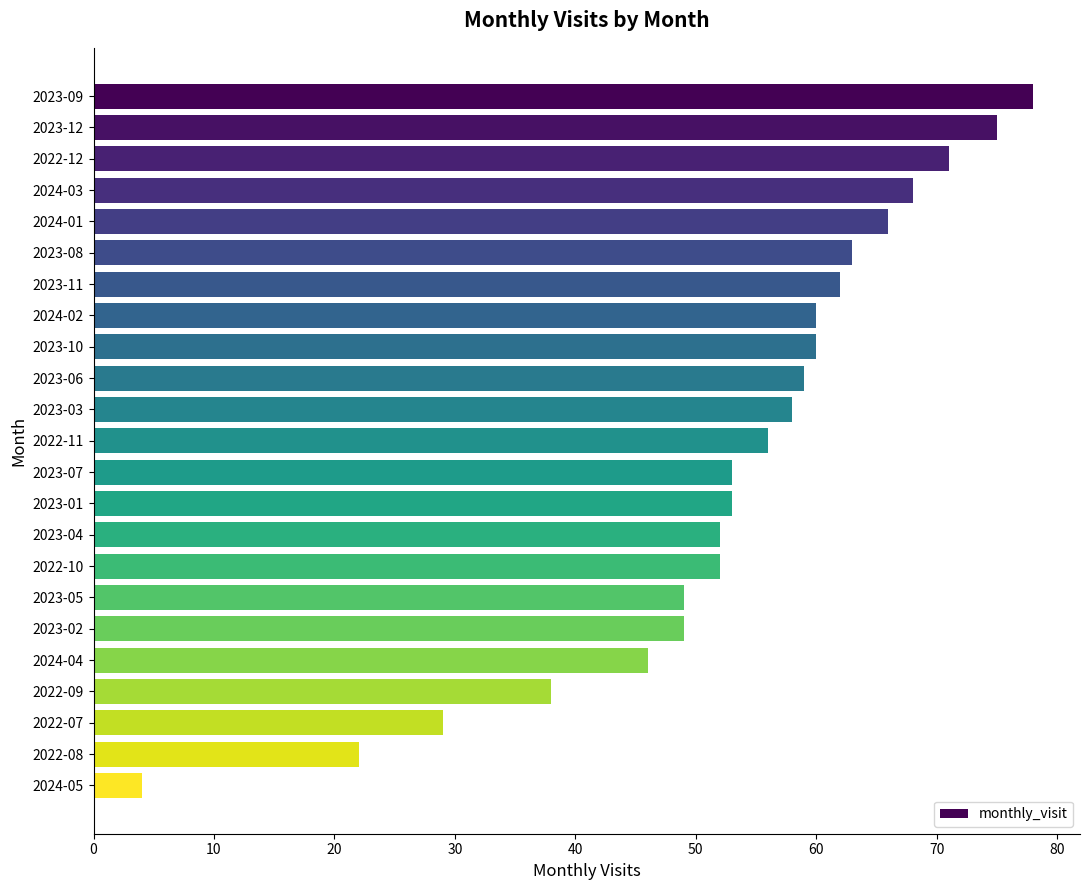

What is the change in value from 2023-08 to 2022-07?

-34